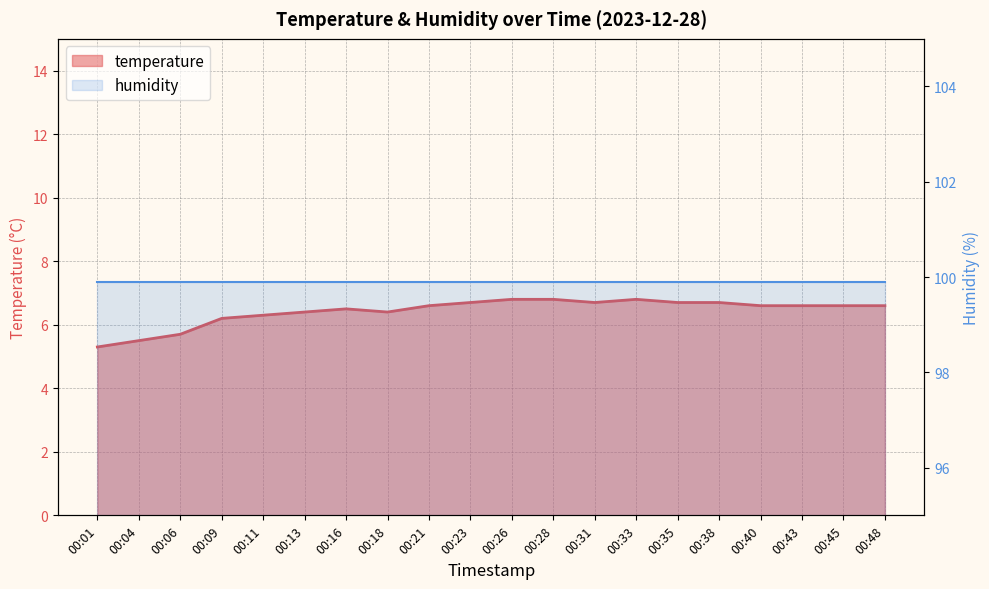

What is the sum of all values?

128.5